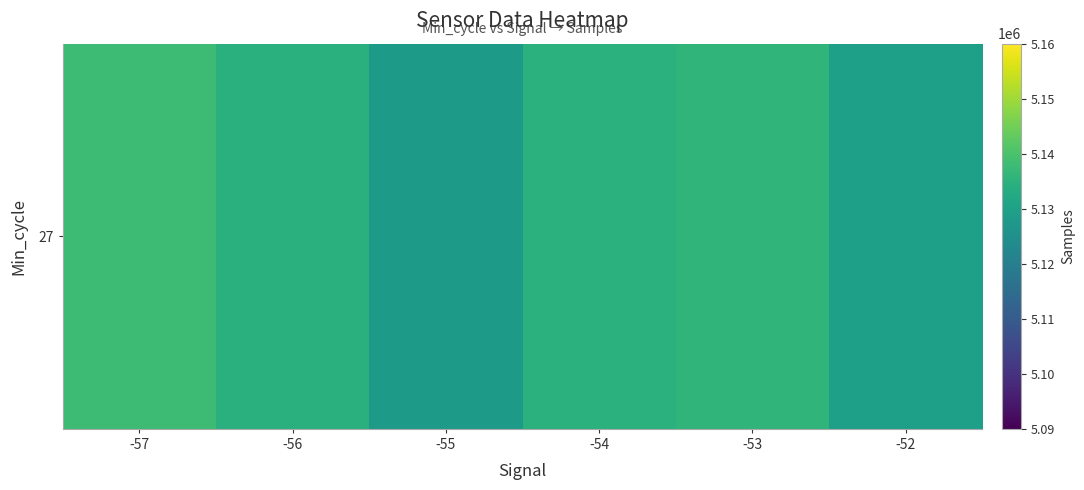

List the labels in order of value, largest first.

-57, -53, -54, -56, -52, -55